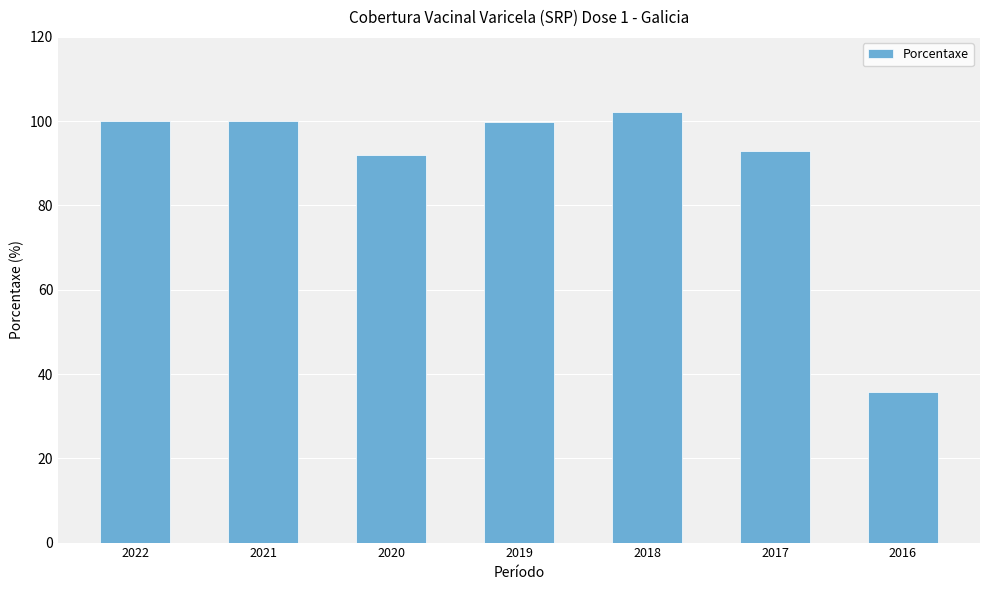

The value at 2022 is 100.0. True or false?

True